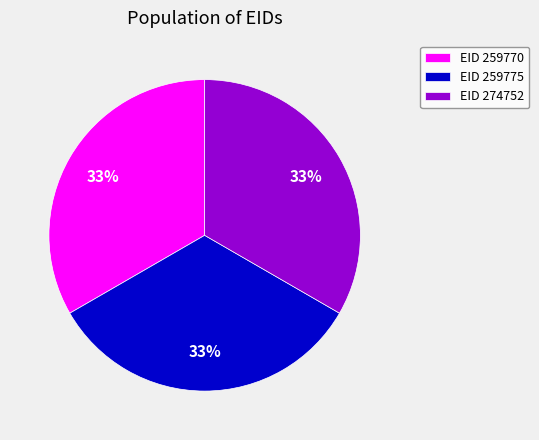

True or false: EID 259770 accounts for 33% of the total.

True